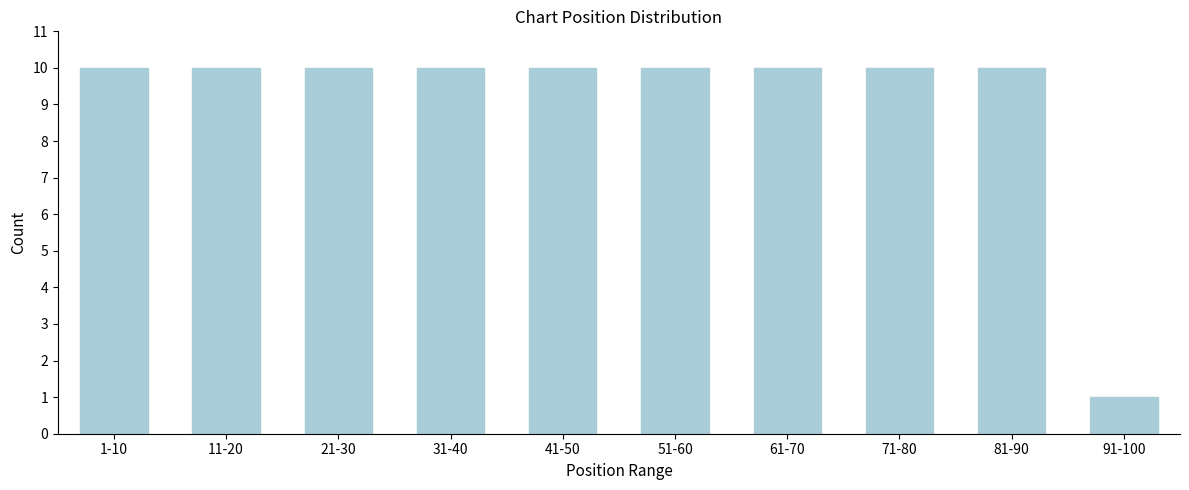

Reading left to right, what are all the values shown in this chart?

10	10	10	10	10	10	10	10	10	1